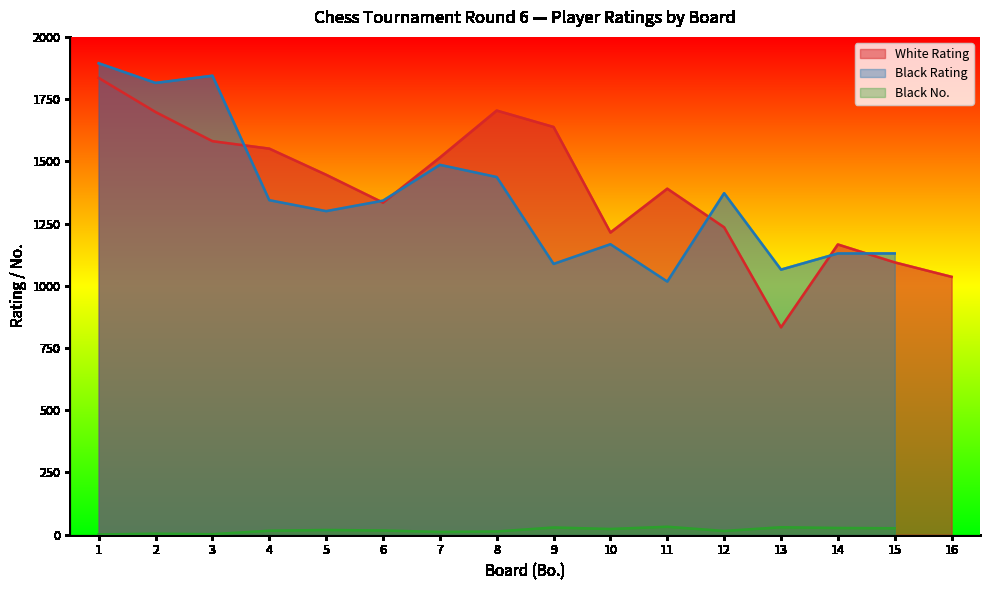

What is the value of the Black Rating point at the 15th from the left?

1130